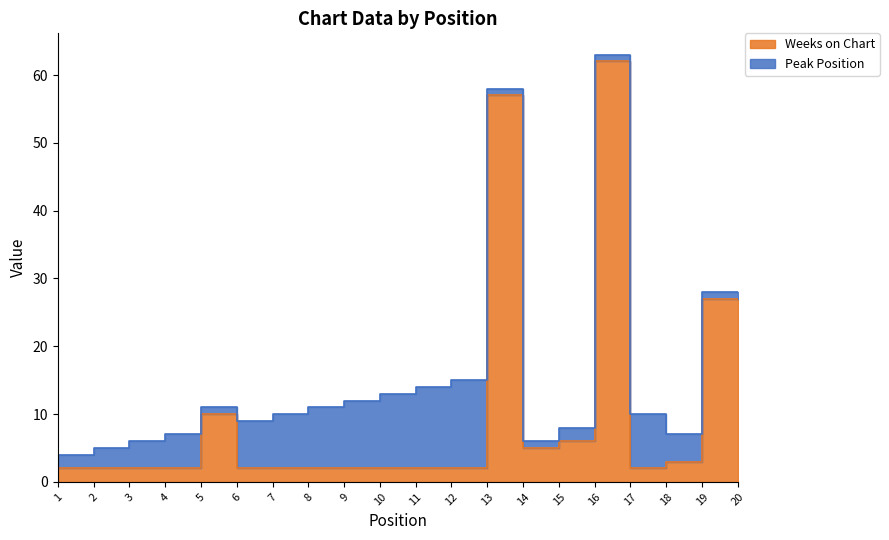

Is it true that the value at 11 is 3?

False